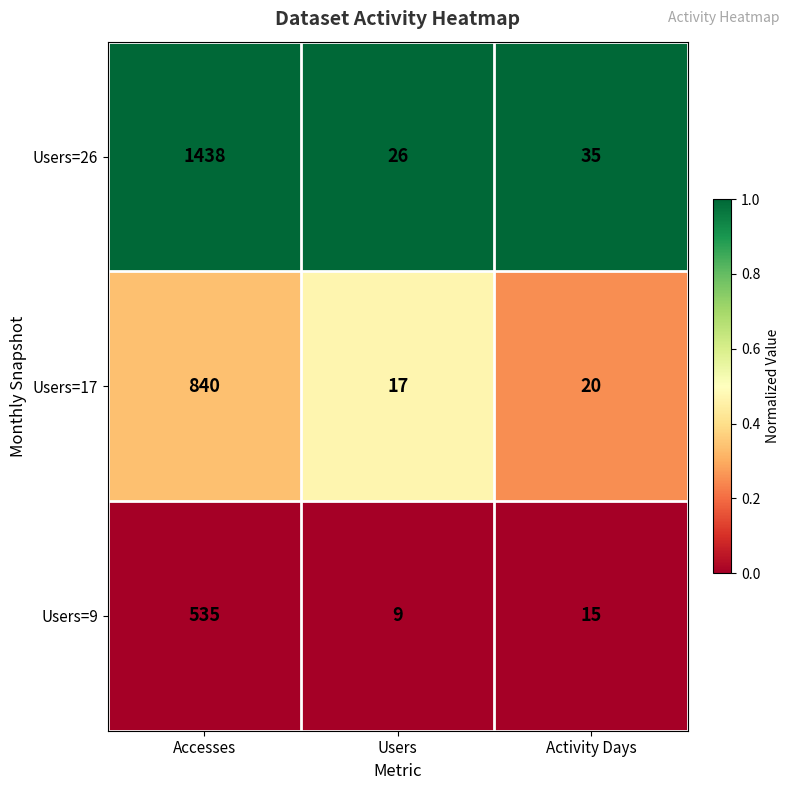

Reading right to left, extract all data points from this chart.

Users=26: 35	26	1438
Users=17: 20	17	840
Users=9: 15	9	535